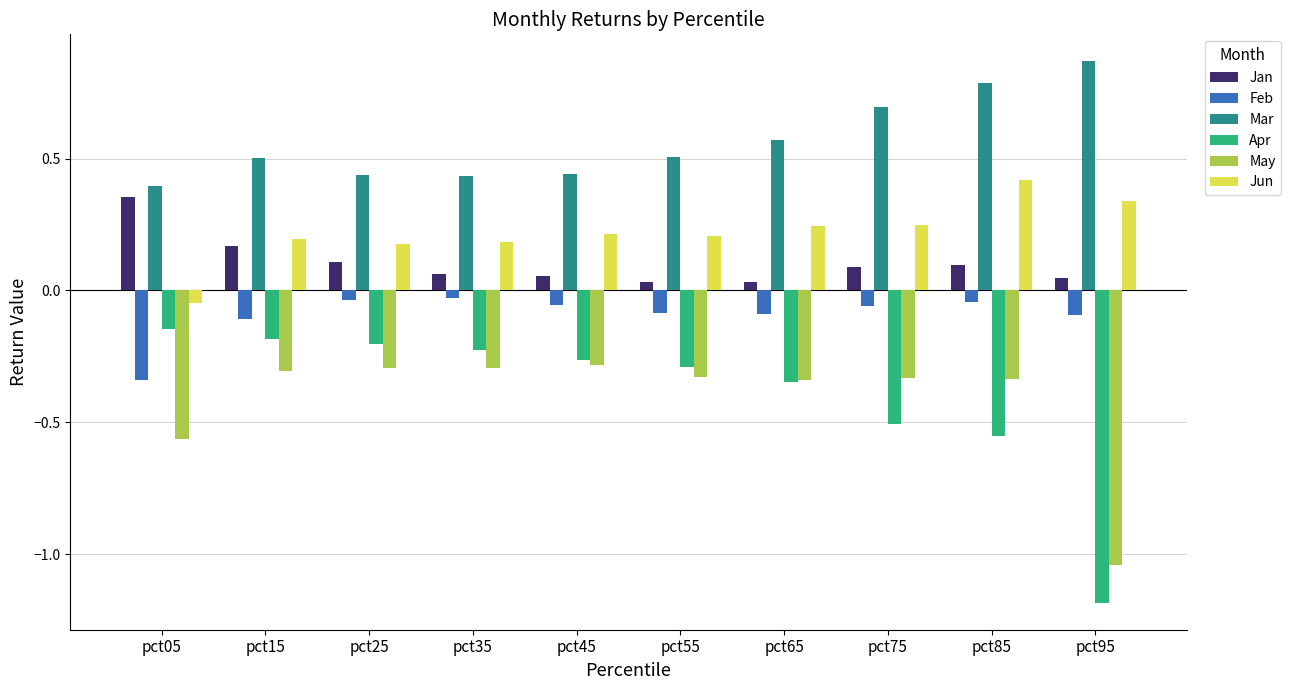

What is the sum of all Jan values?

1.0